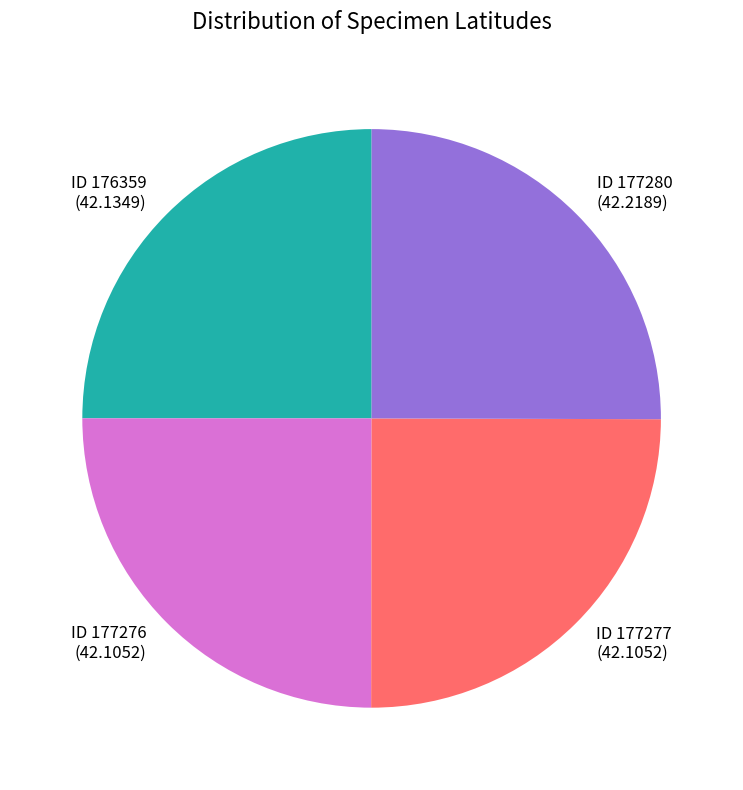

Is there any slice that represents more than half of the pie?

No